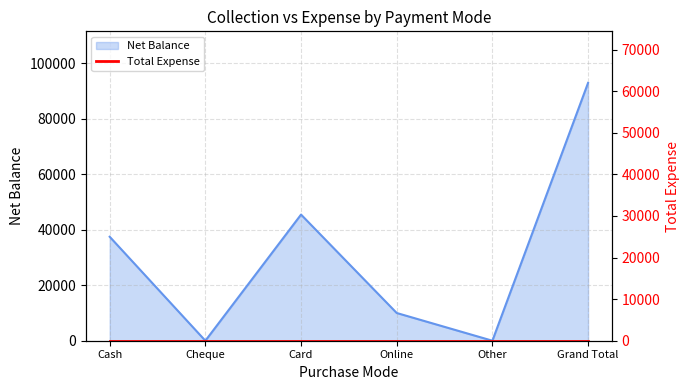

What is the value of the 1st point from the left?

37500